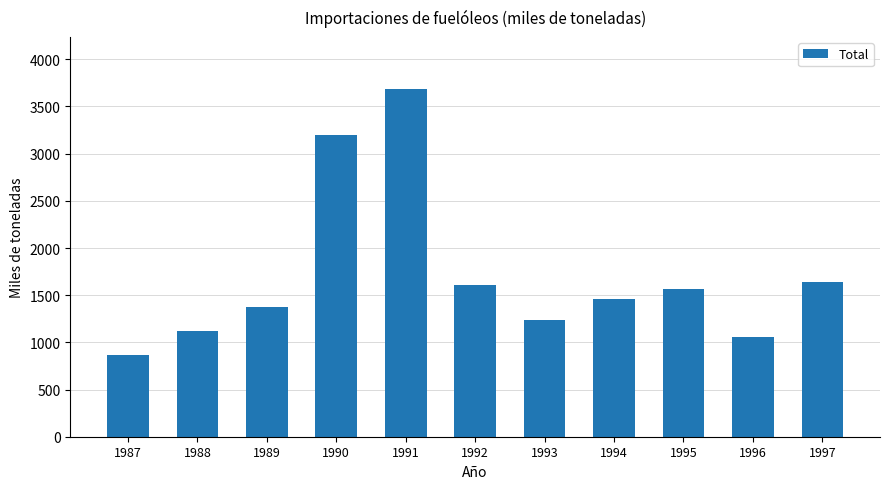

Between 1994 and 1992, which is larger?

1992